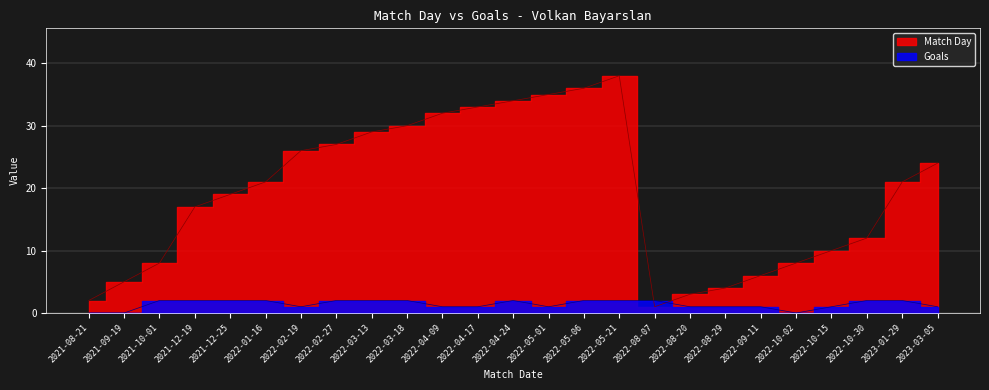

What is the label of the 3rd point from the left?

2021-10-01